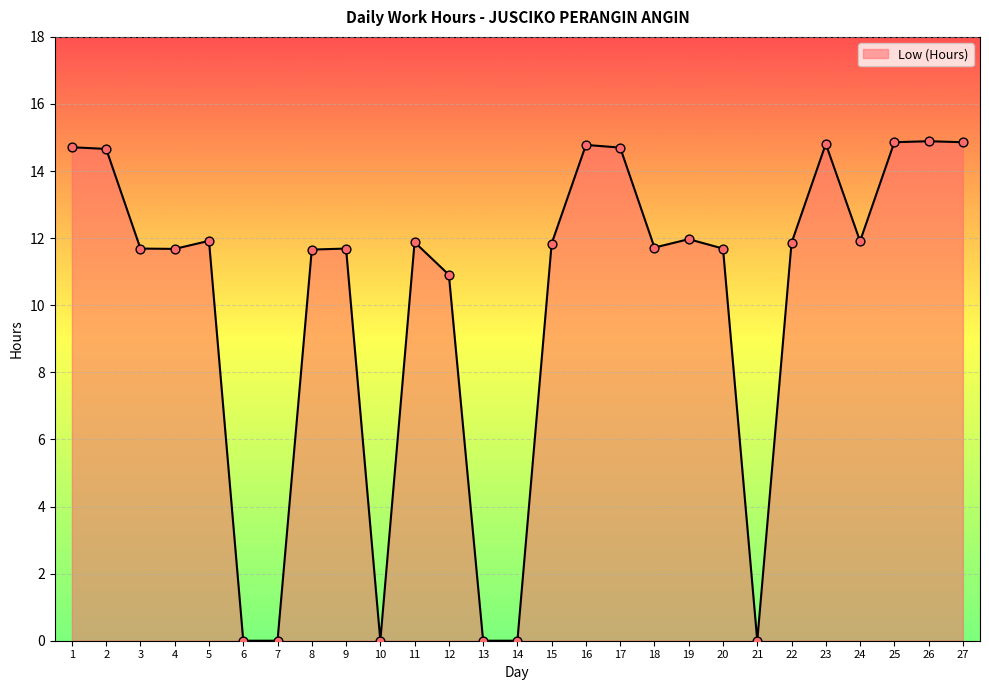

Between 11 and 26, which is larger?

26